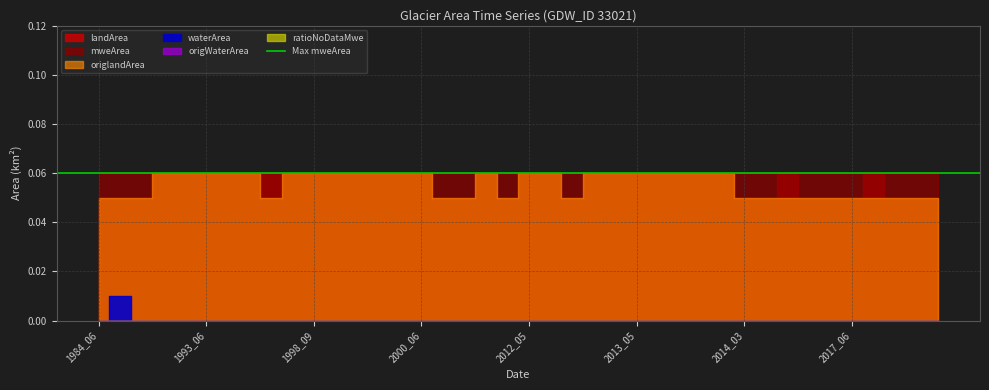

Where is waterArea nearest to the value 0?

1984_06